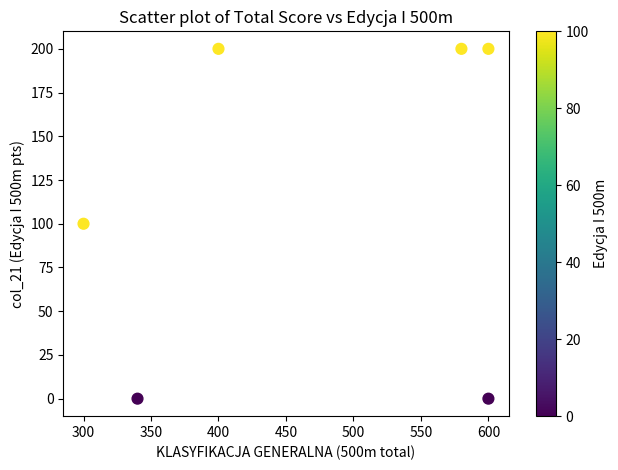

What is the range of Y values (max minus min)?

200